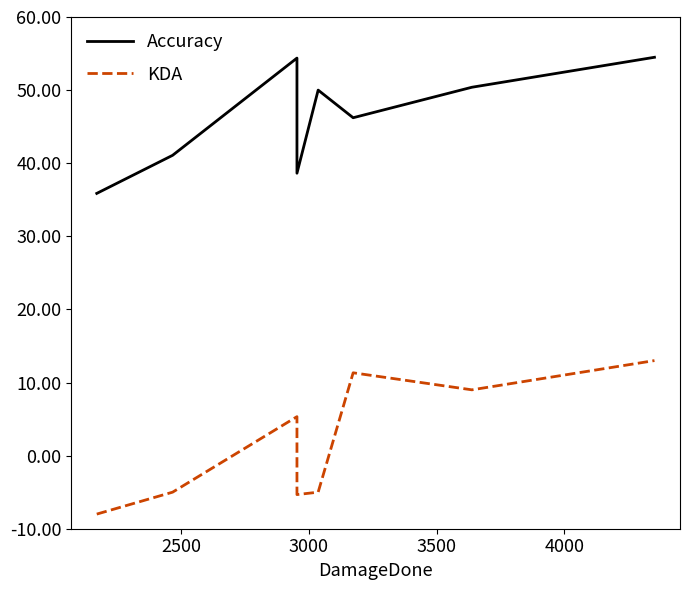

List the series in order of their overall mean, lowest first.

KDA, Accuracy